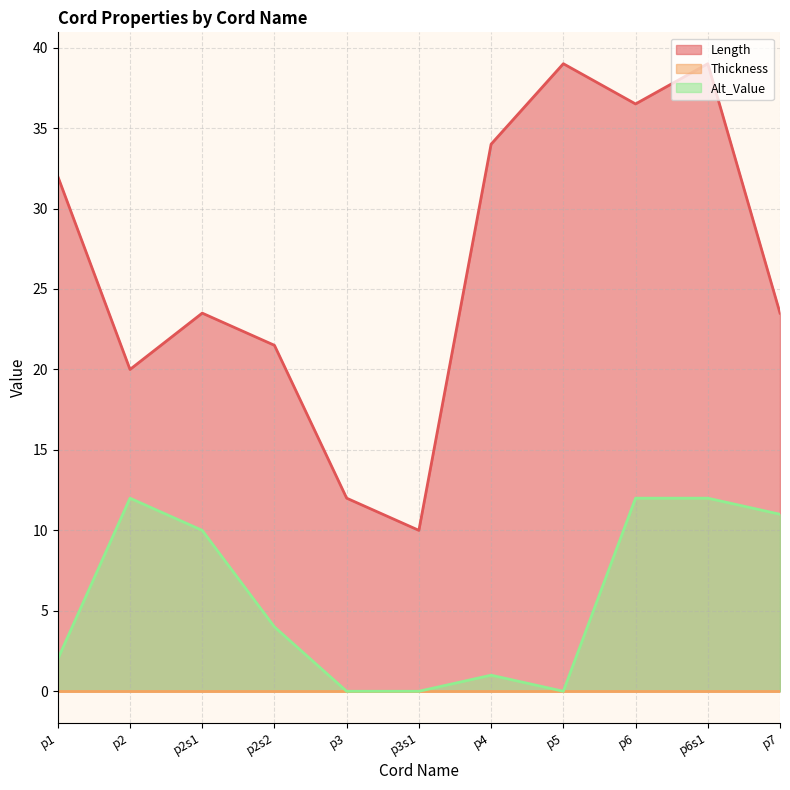

Does the chart display data point markers on the line(s)?

No